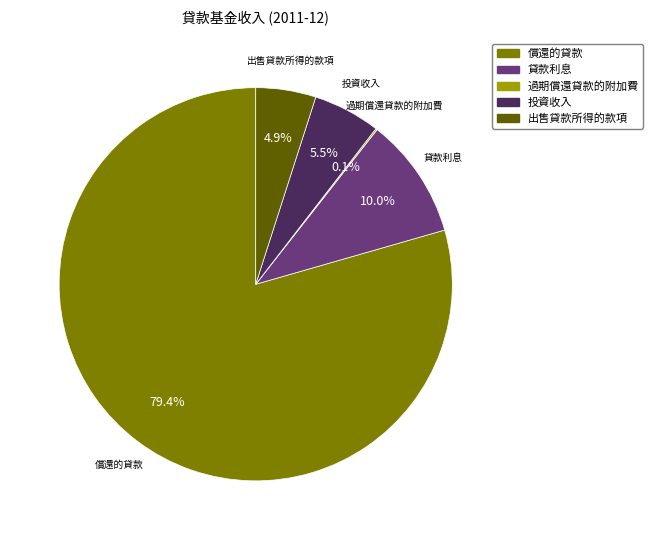

Which slice represents more than half of the pie?

償還的貸款